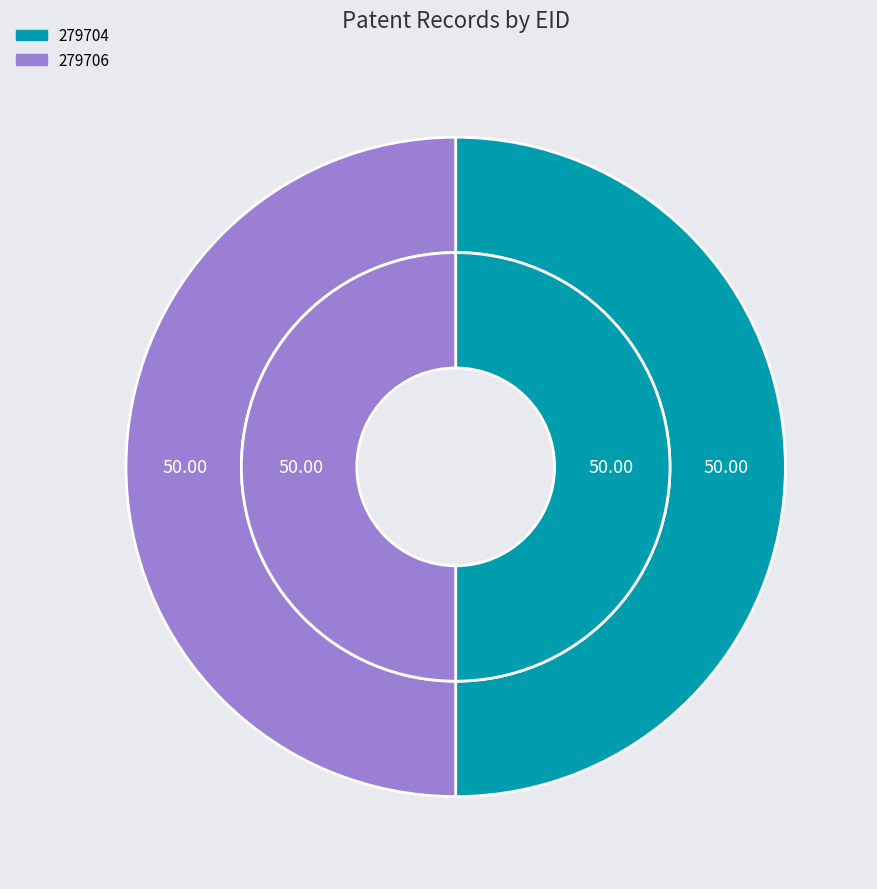

Rank the categories by value from lowest to highest.

279704, 279706